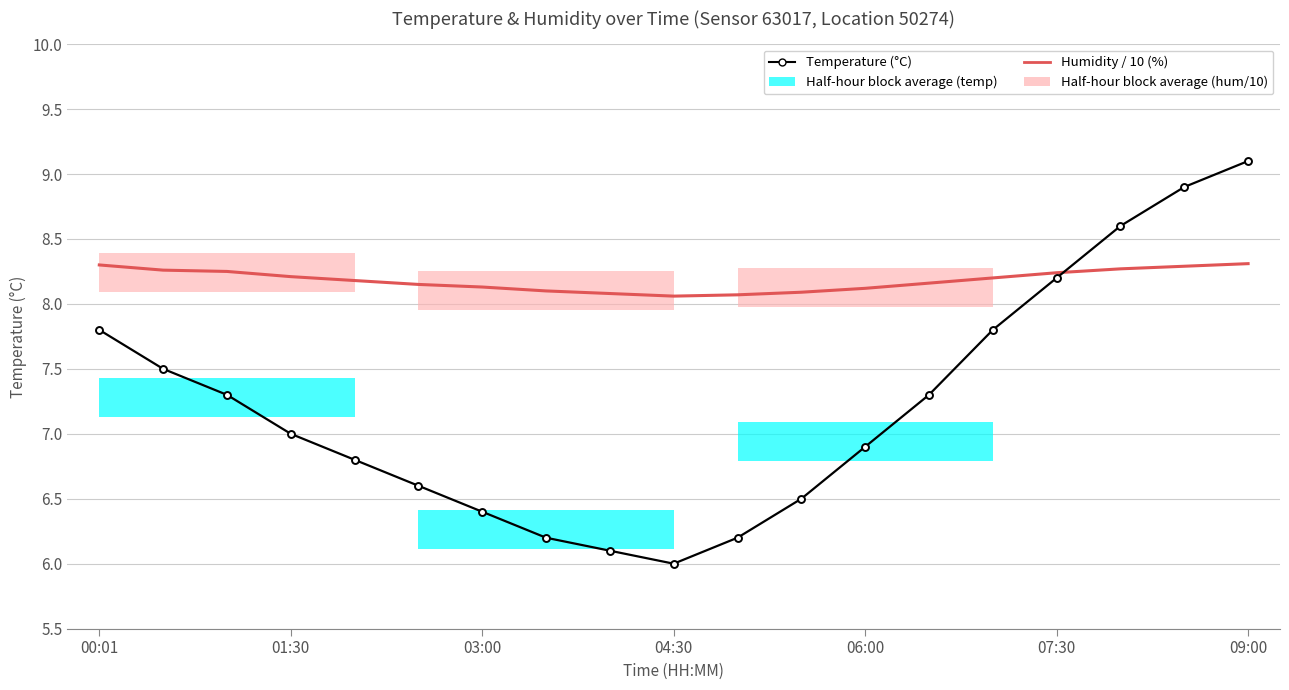

Which series has the largest total across all categories?

Humidity / 10 (%)